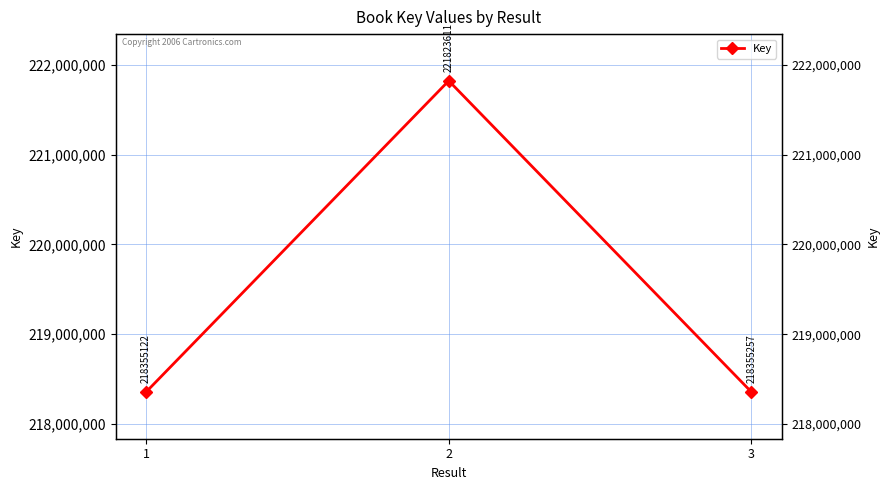

What is the difference between the maximum and minimum values?

3468489